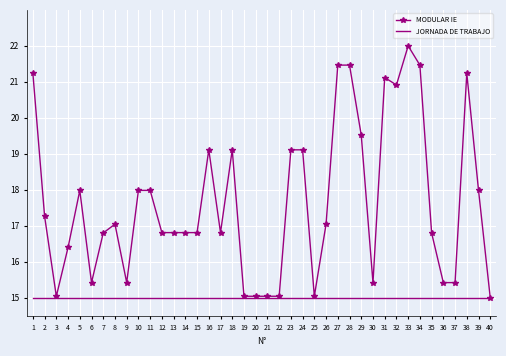

What is the greatest value displayed?

22.0